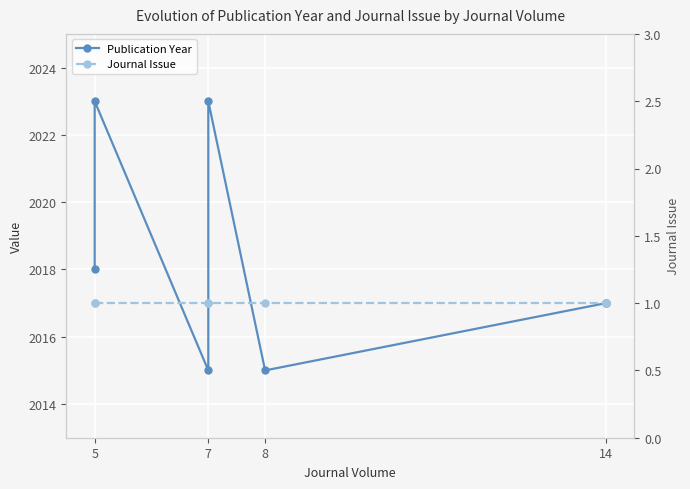

How many lines are shown in the chart?

2